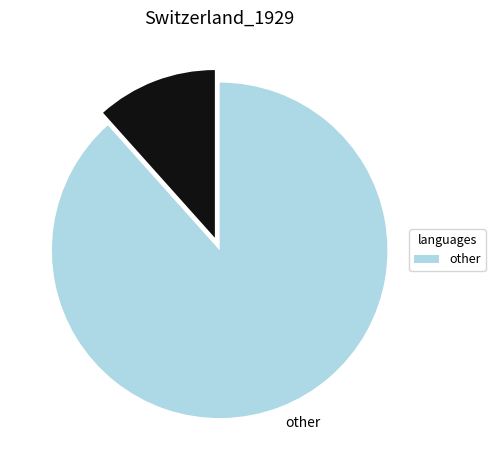

Does any single category account for the majority?

Yes